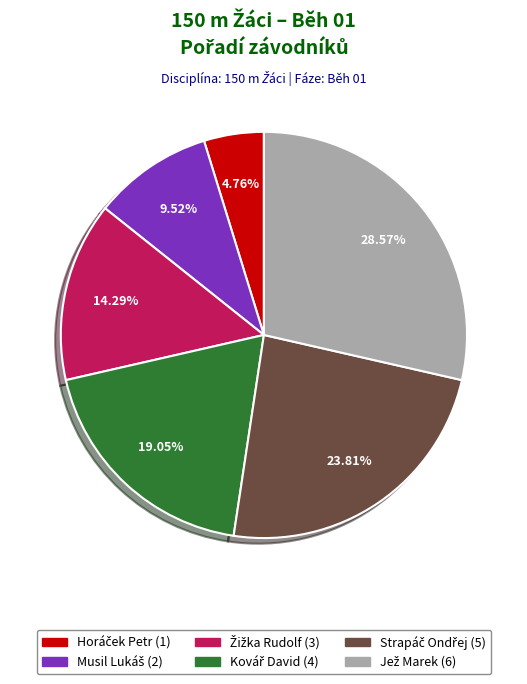

Is there a majority slice in this chart?

No